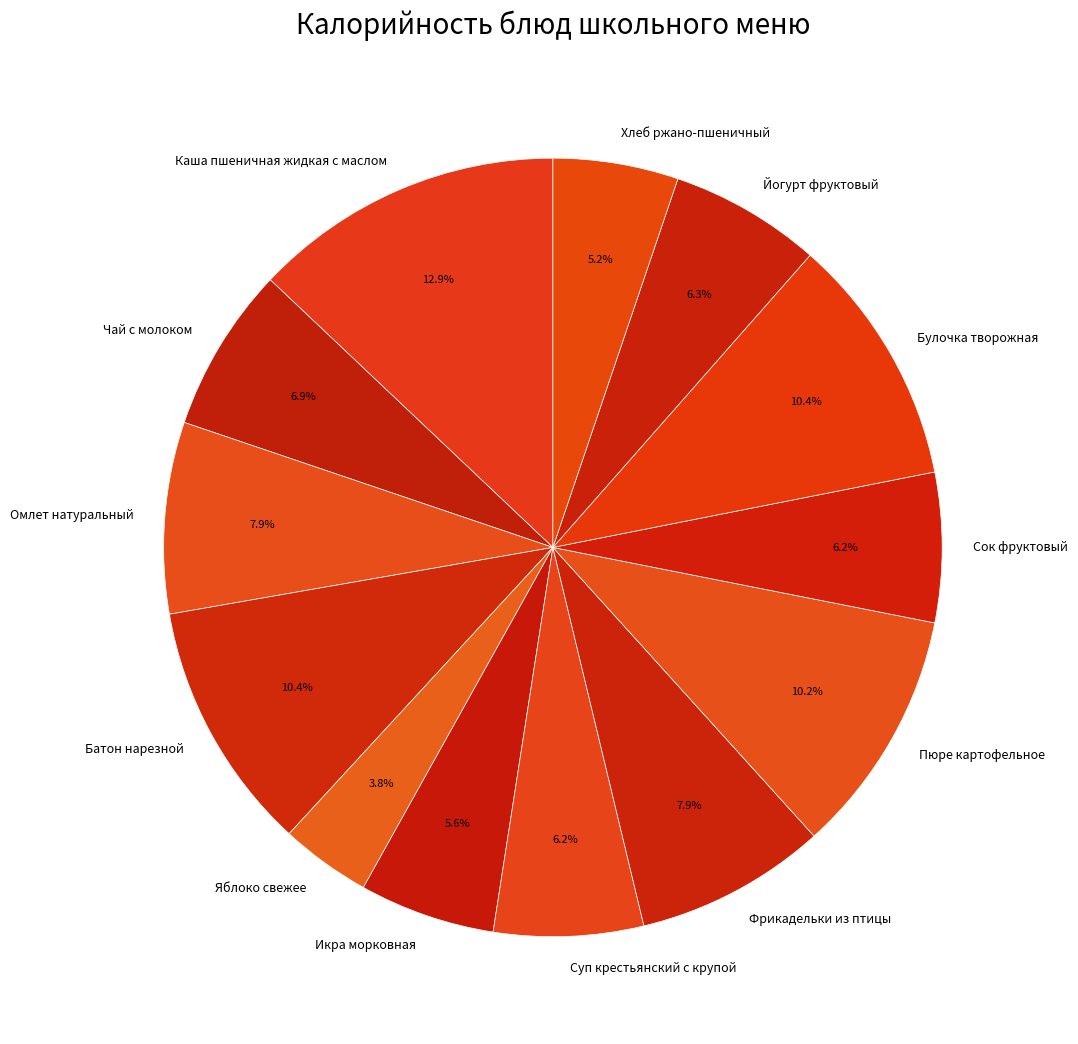

To the nearest percent, what is the difference between the largest and smallest slice percentages?

9%